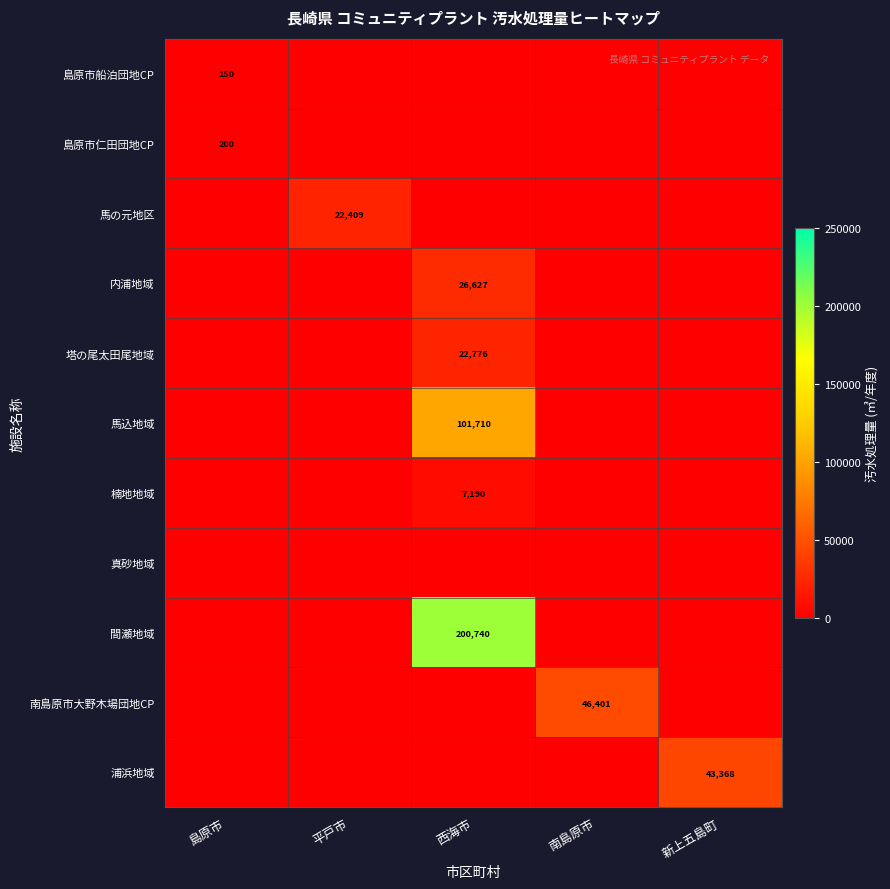

Is it true that 馬の元地区 equals 8549 at 平戸市?

False